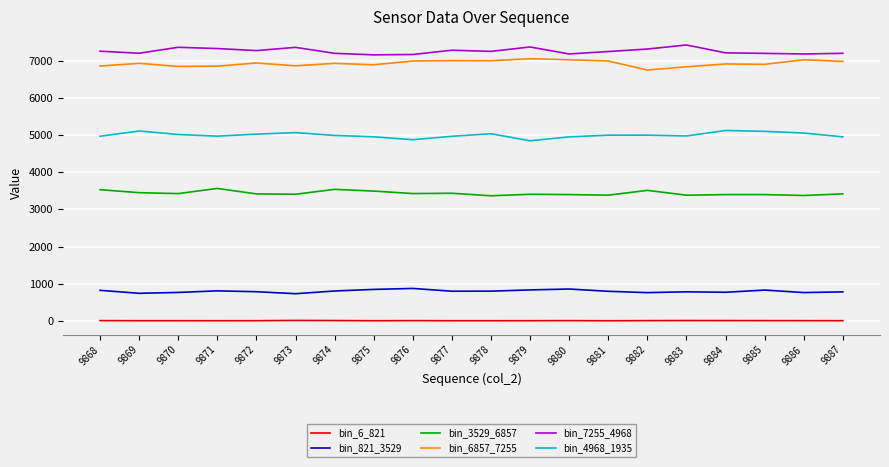

The bin_7255_4968 series shows 3873 at 9874. True or false?

False